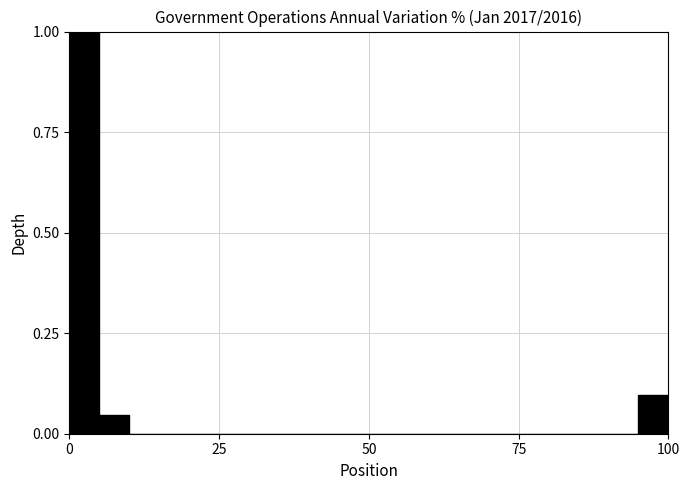

Around what value on the x-axis is the tallest bar? Give the approximate position of its centre, as read against the axis.

5